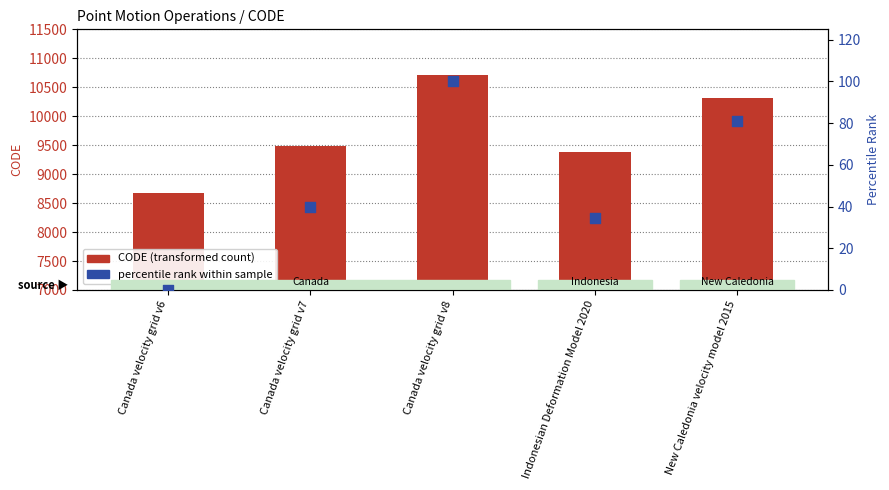

What is the total value across all series at New Caledonia velocity model 2015?

10404.1